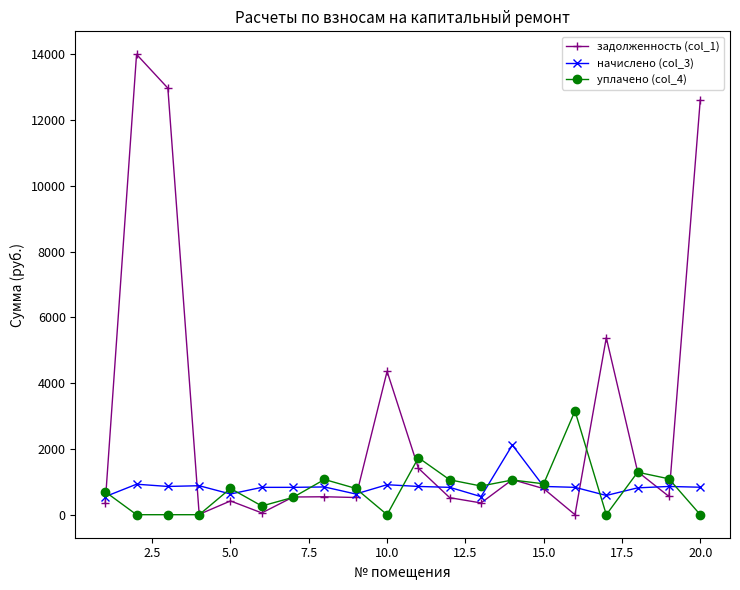

What is the maximum value for задолженность (col_1)?

13995.6